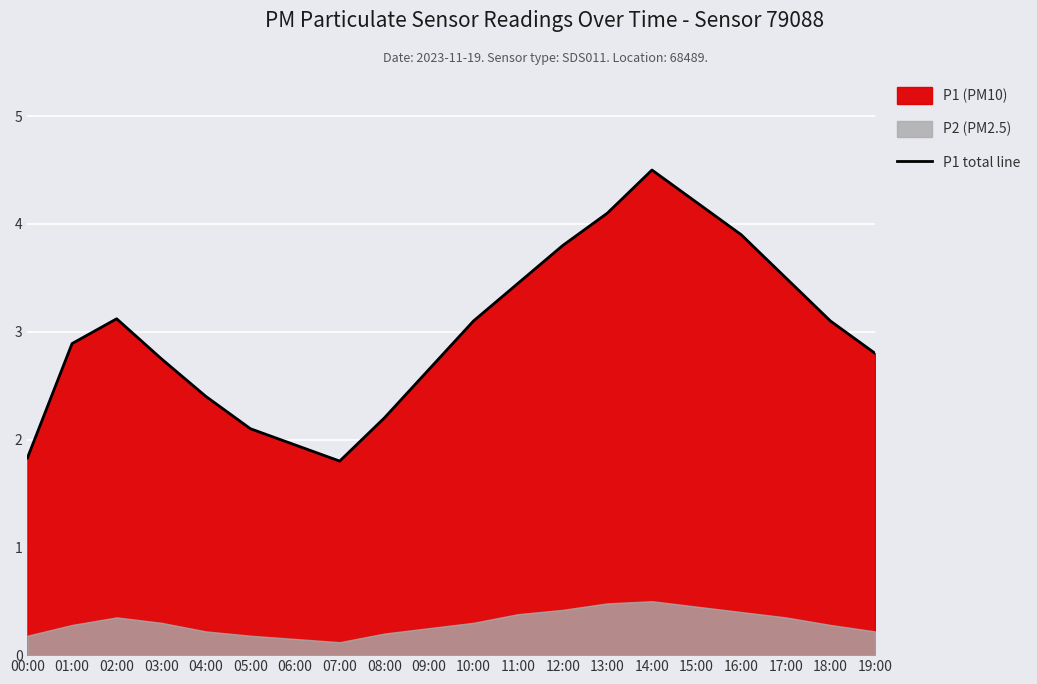

At which category does the data reach its first local valley?

07:00